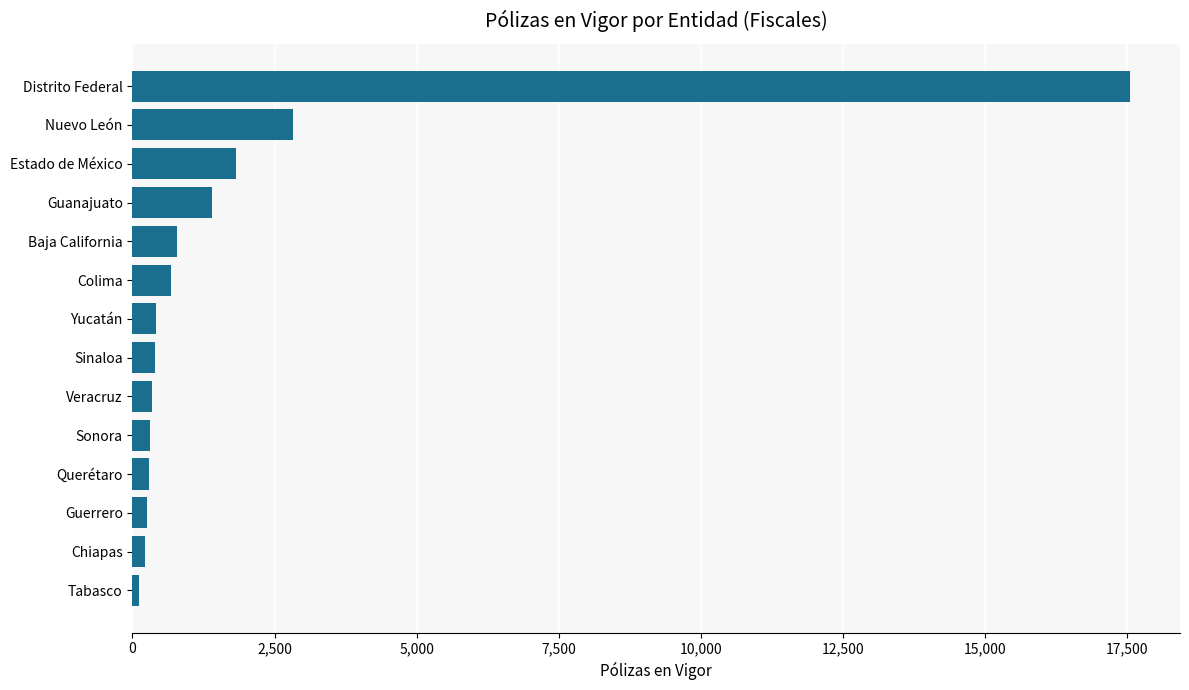

True or false: the data shows 17557 at Distrito Federal.

True